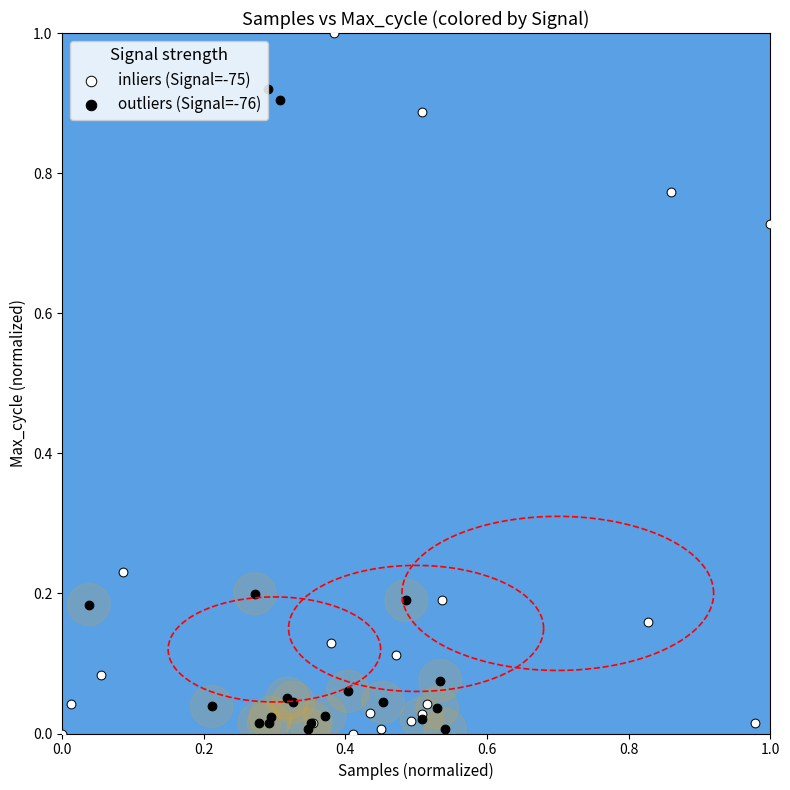

What are all the series names shown in the legend?

inliers (Signal=-75), outliers (Signal=-76)